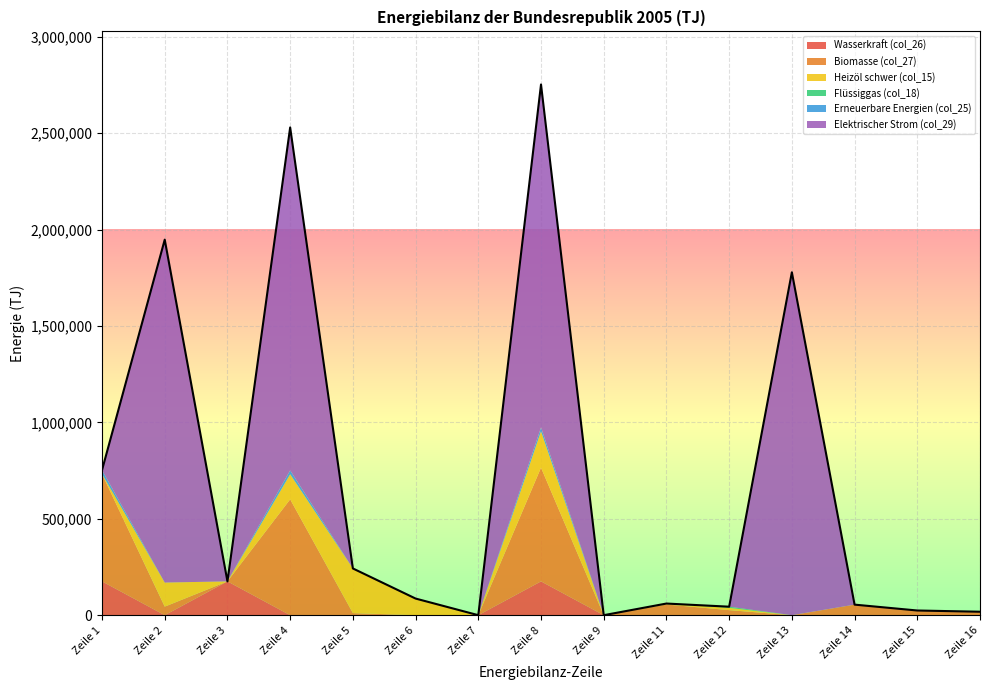

The value of Biomasse (col_27) at Zeile 3 is 0.0. True or false?

True